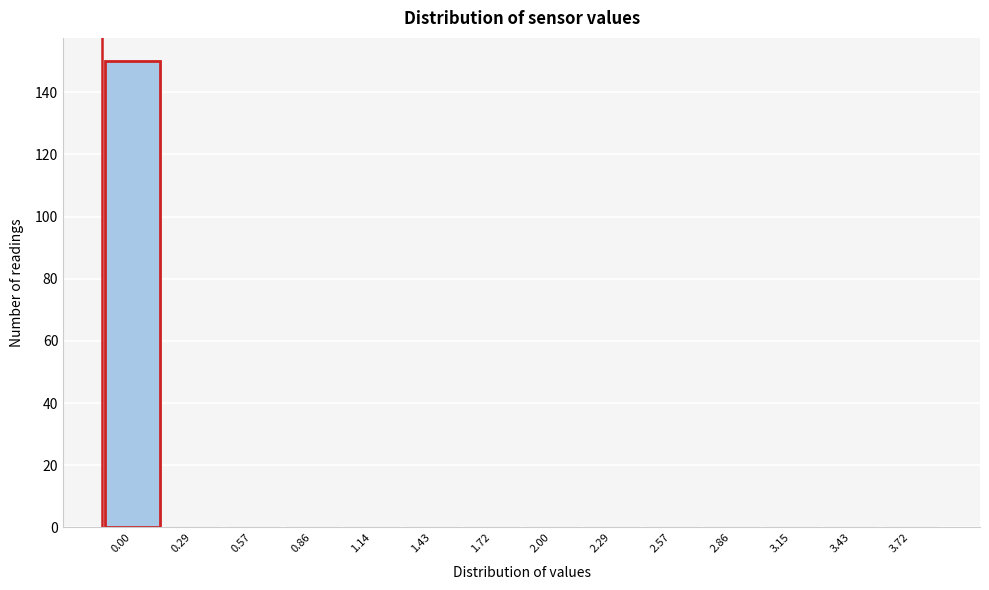

Reading left to right, extract all data points from this chart.

0.00=150	0.29=0	0.57=0	0.86=0	1.14=0	1.43=0	1.72=0	2.00=0	2.29=0	2.57=0	2.86=0	3.15=0	3.43=0	3.72=0